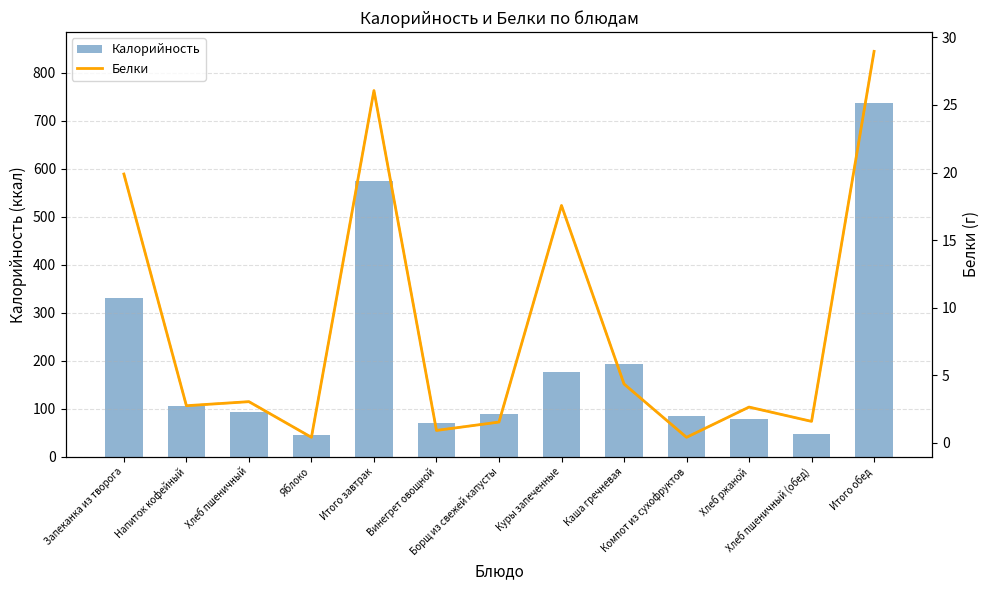

At which label does Калорийность first exceed 93?

Запеканка из творога